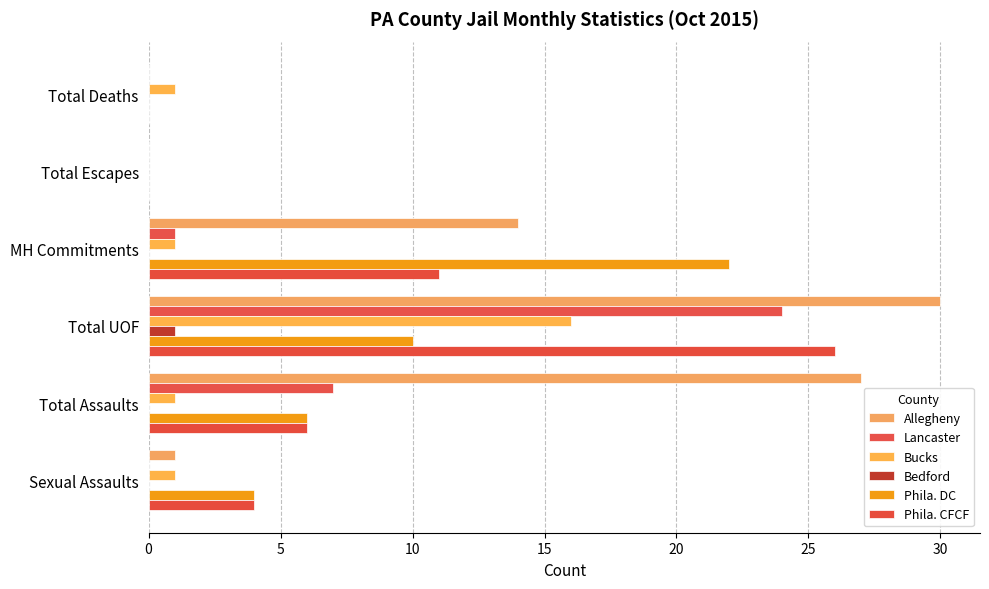

Count the number of categories in the chart.

6